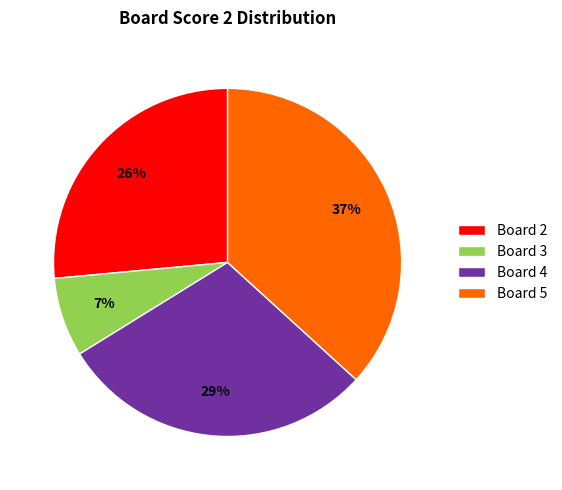

Between Board 3 and Board 5, which is larger?

Board 5